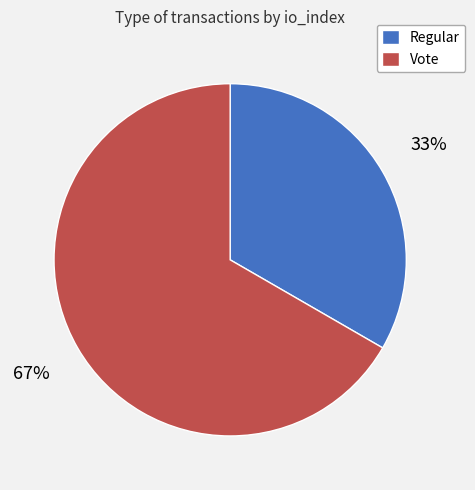

Approximately how many times larger is the value at Vote compared to Regular?

2.0